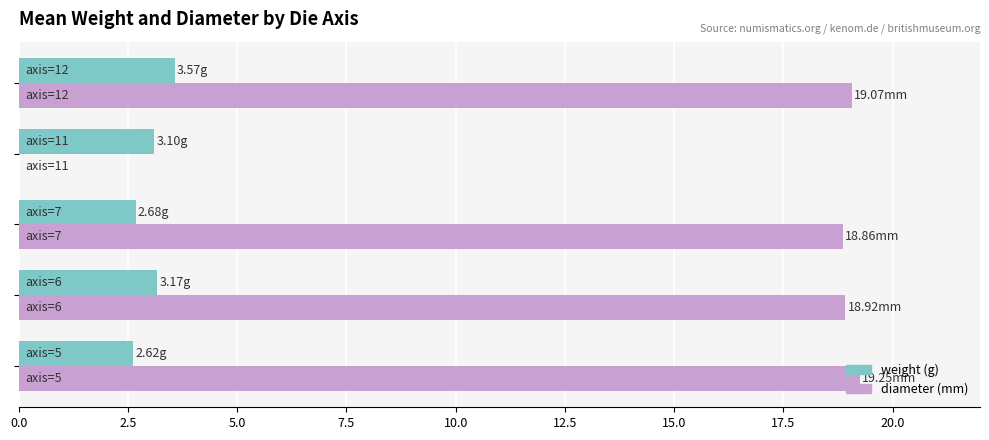

How many distinct data groups are displayed?

2